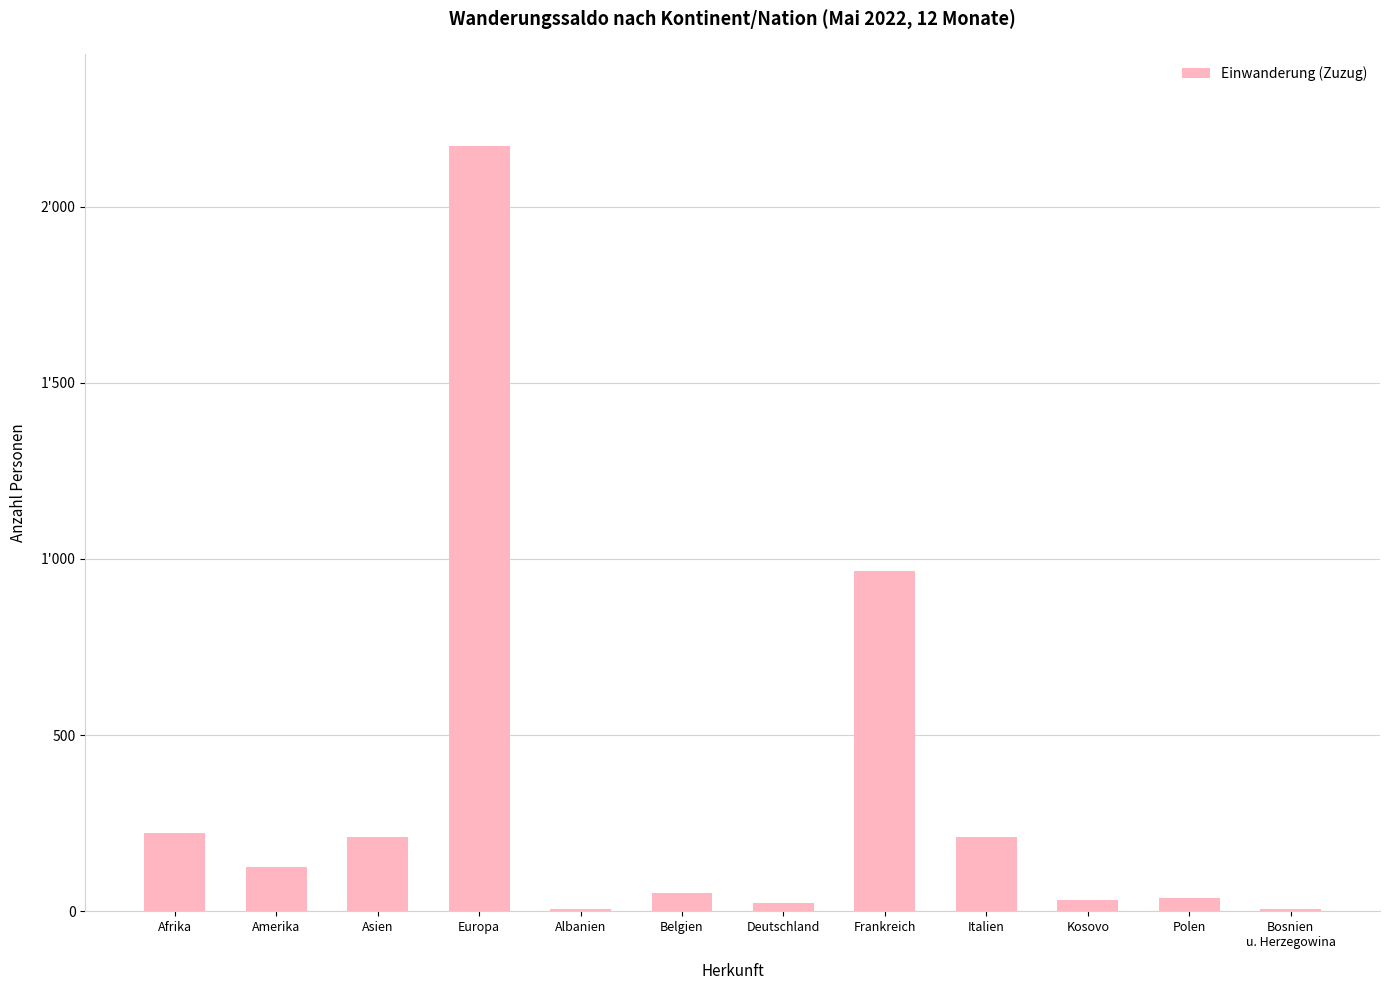

Are the bars horizontal?

No